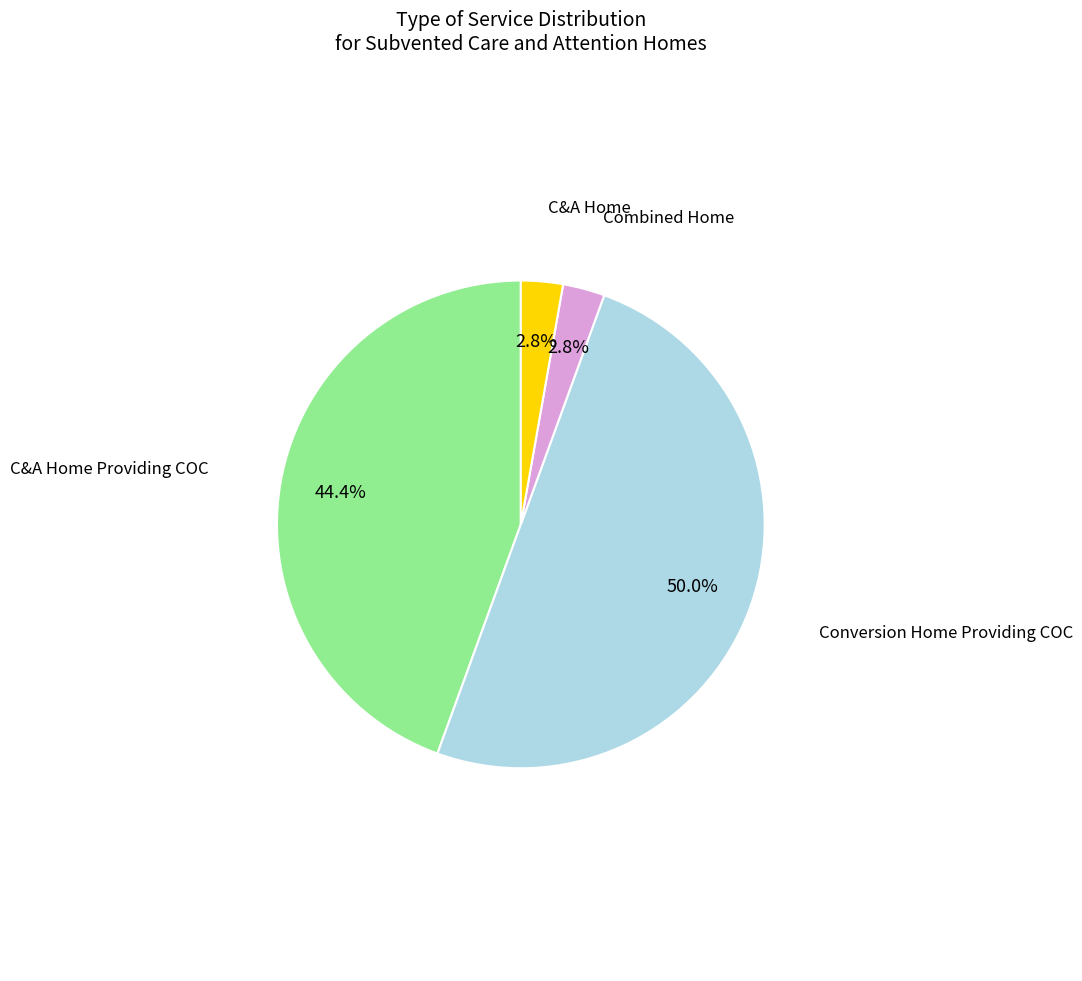

Which has a higher value, C&A Home Providing COC or Conversion Home Providing COC?

Conversion Home Providing COC